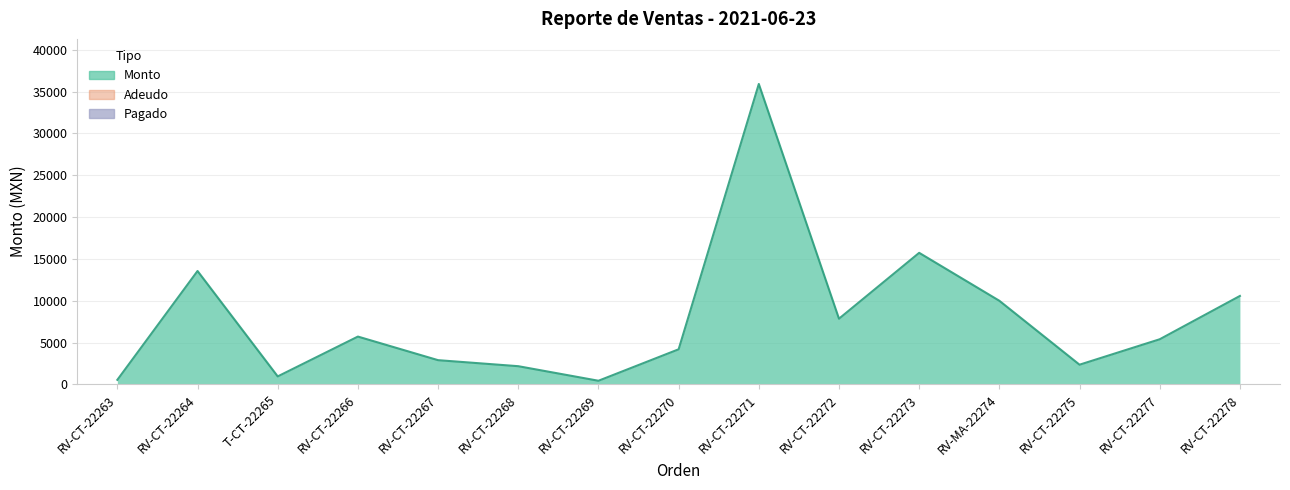

At RV-MA-22274, list the series in order from smallest to largest.

Pagado, Monto, Adeudo